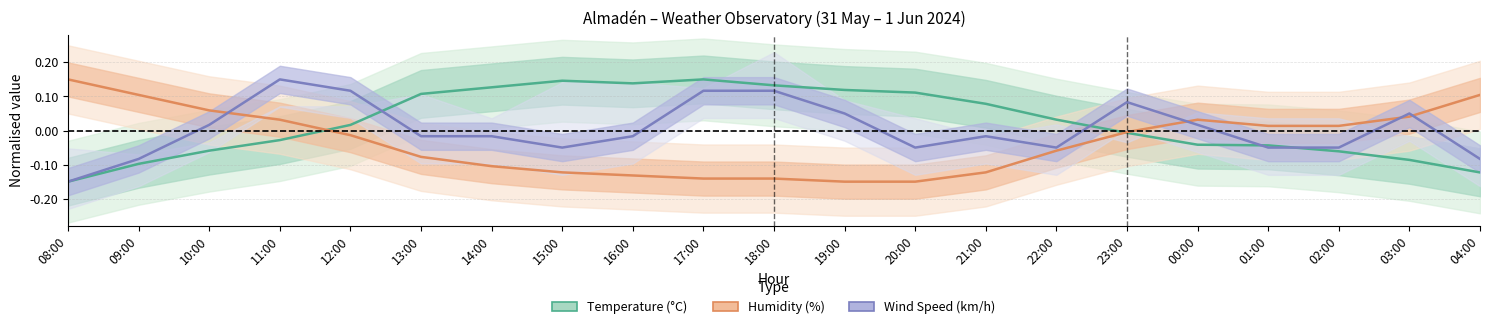

Reading right to left, extract all data points from this chart.

Temperature (°C): -0.1	-0.1	-0.1	-0.0	-0.0	-0.0	0.0	0.1	0.1	0.1	0.1	0.1	0.1	0.1	0.1	0.1	0.0	-0.0	-0.1	-0.1	-0.1
Humidity (%): 0.1	0.0	0.0	0.0	0.0	-0.0	-0.1	-0.1	-0.1	-0.1	-0.1	-0.1	-0.1	-0.1	-0.1	-0.1	-0.0	0.0	0.1	0.1	0.1
Wind Speed (km/h): -0.1	0.0	-0.0	-0.0	0.0	0.1	-0.0	-0.0	-0.0	0.0	0.1	0.1	-0.0	-0.0	-0.0	-0.0	0.1	0.1	0.0	-0.1	-0.1